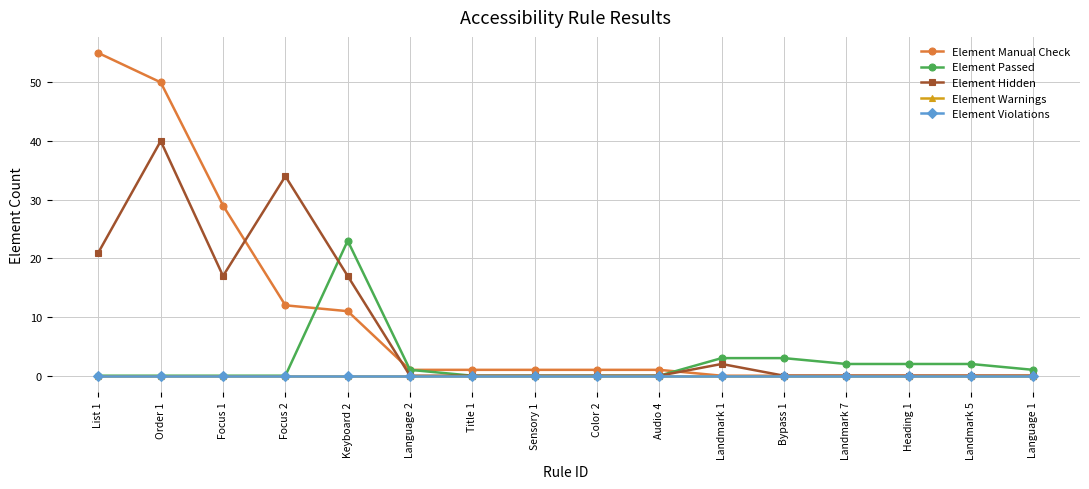

What is the label of the 6th point from the left?

Language 2